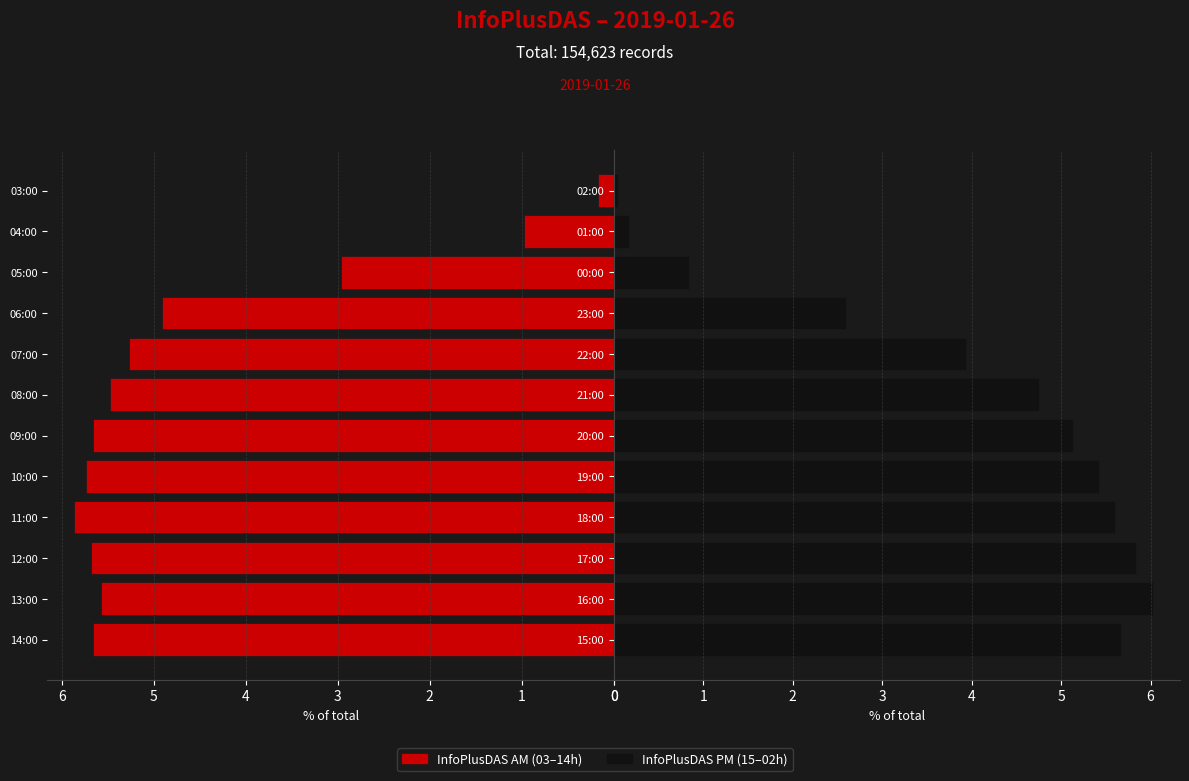

What is the maximum value for InfoPlusDAS (AM)?

5.9